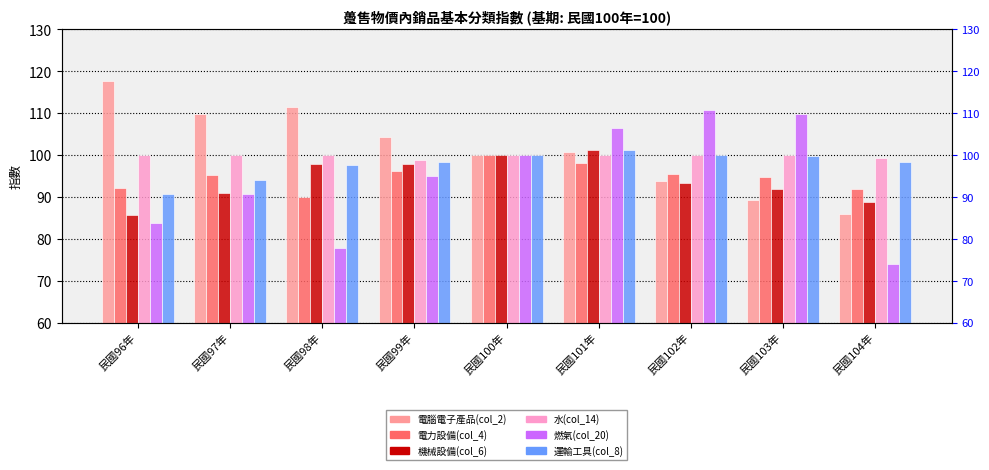

The value of 電腦電子產品(col_2) at 民國104年 is 86.1. True or false?

True